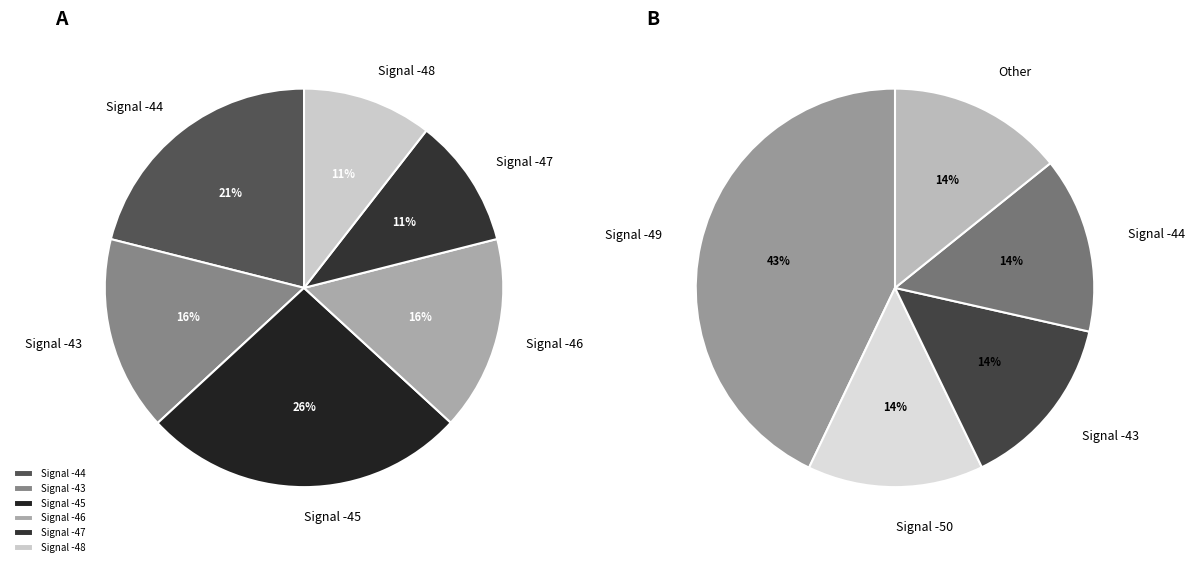

True or false: -44 accounts for 1% of the total.

False